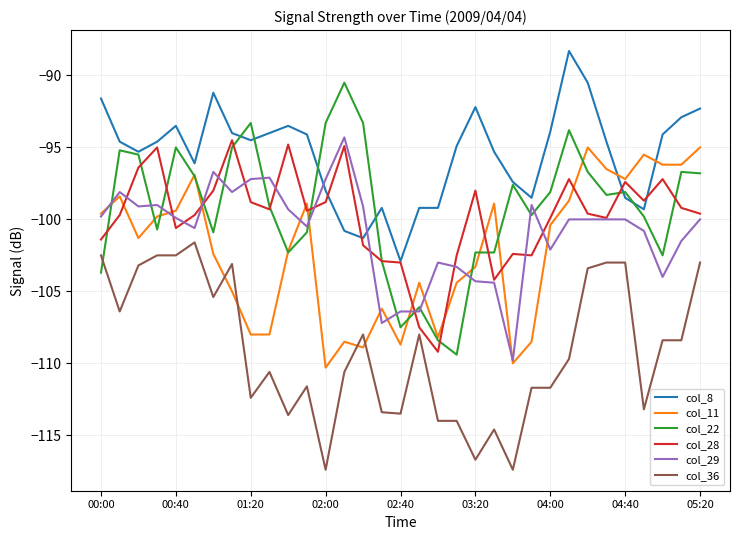

After their last crossing, which series has the higher values: col_22 or col_29?

col_22